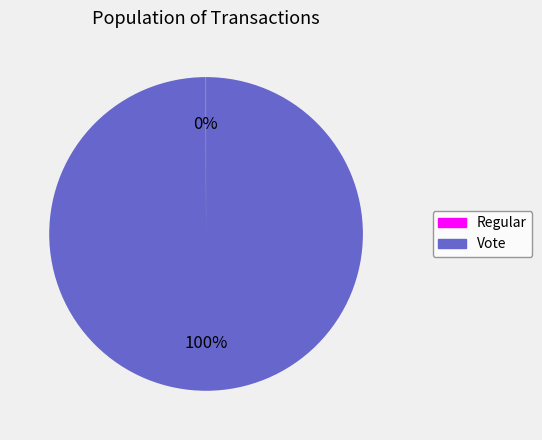

Which category accounts for the majority?

Vote